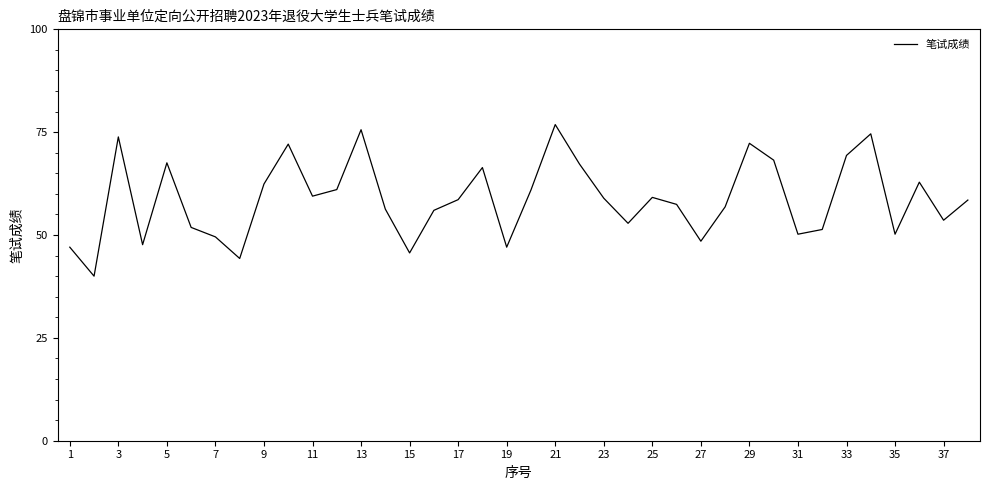

Does the chart have visible grid lines?

No